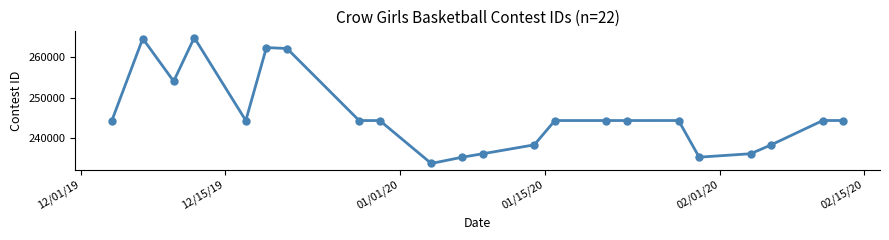

What is the value of the 2nd point from the left?

264478